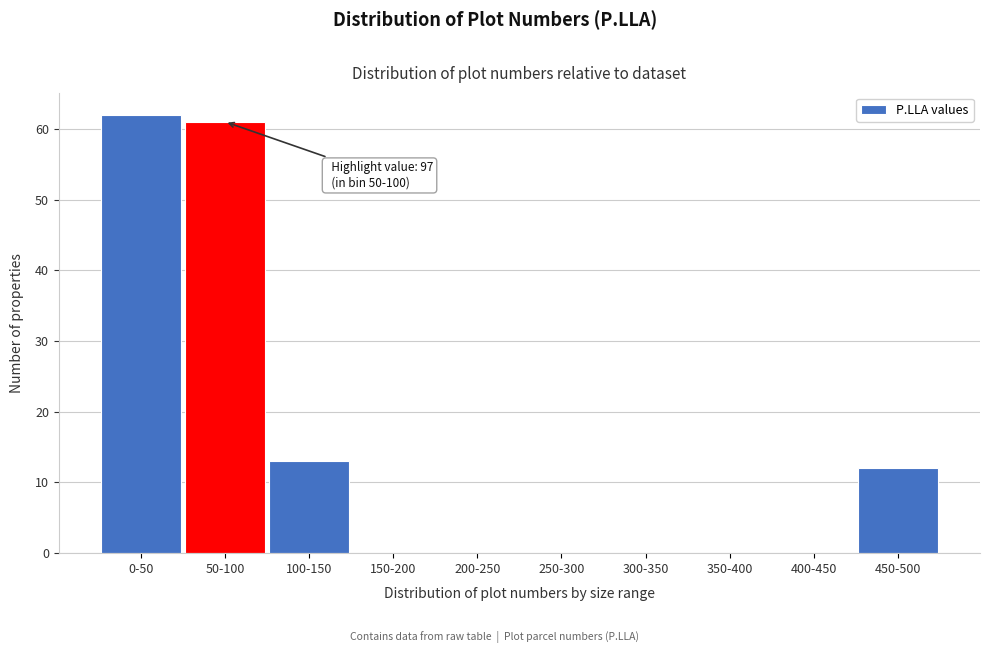

Reading right to left, list all the values displayed in this chart.

450-500=12	400-450=0	350-400=0	300-350=0	250-300=0	200-250=0	150-200=0	100-150=13	50-100=61	0-50=62